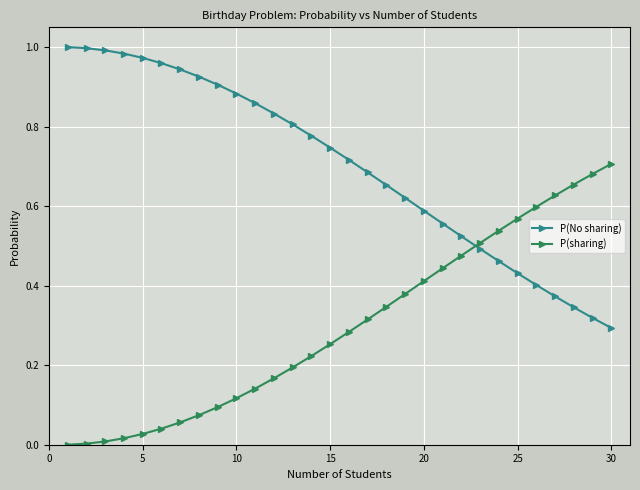

List the series in order of their peak value, highest first.

P(No sharing), P(sharing)